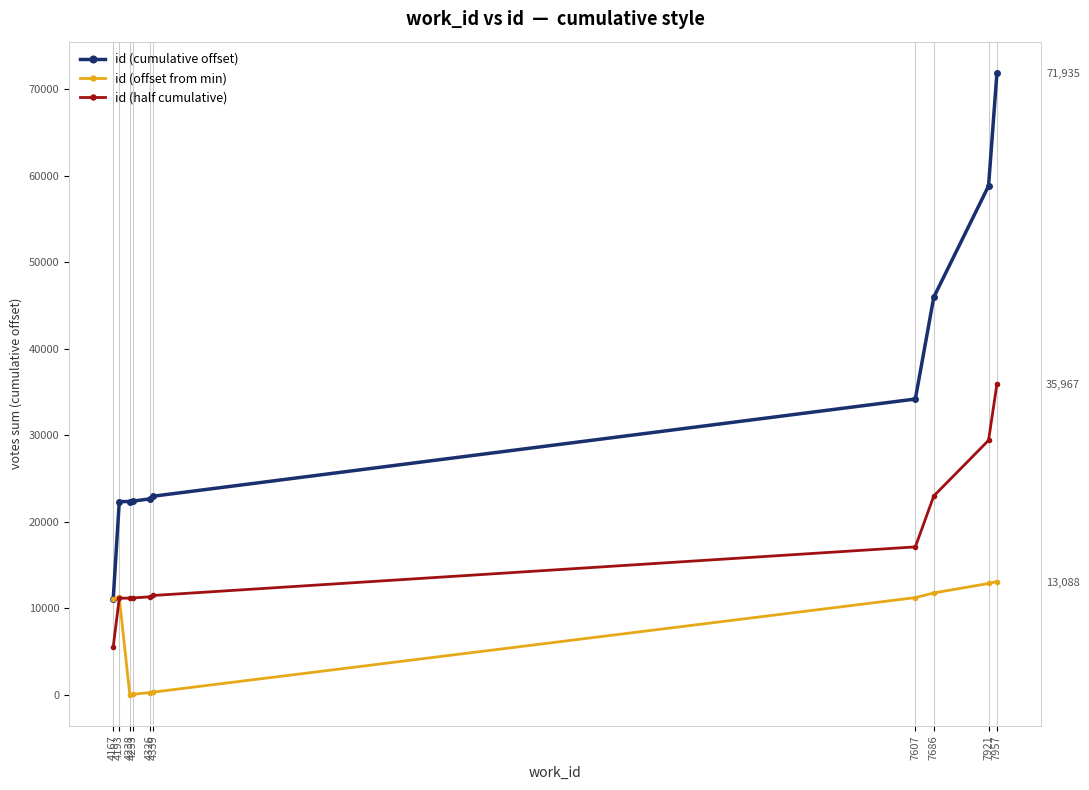

What value does the id (half cumulative) series have at 4167?

5533